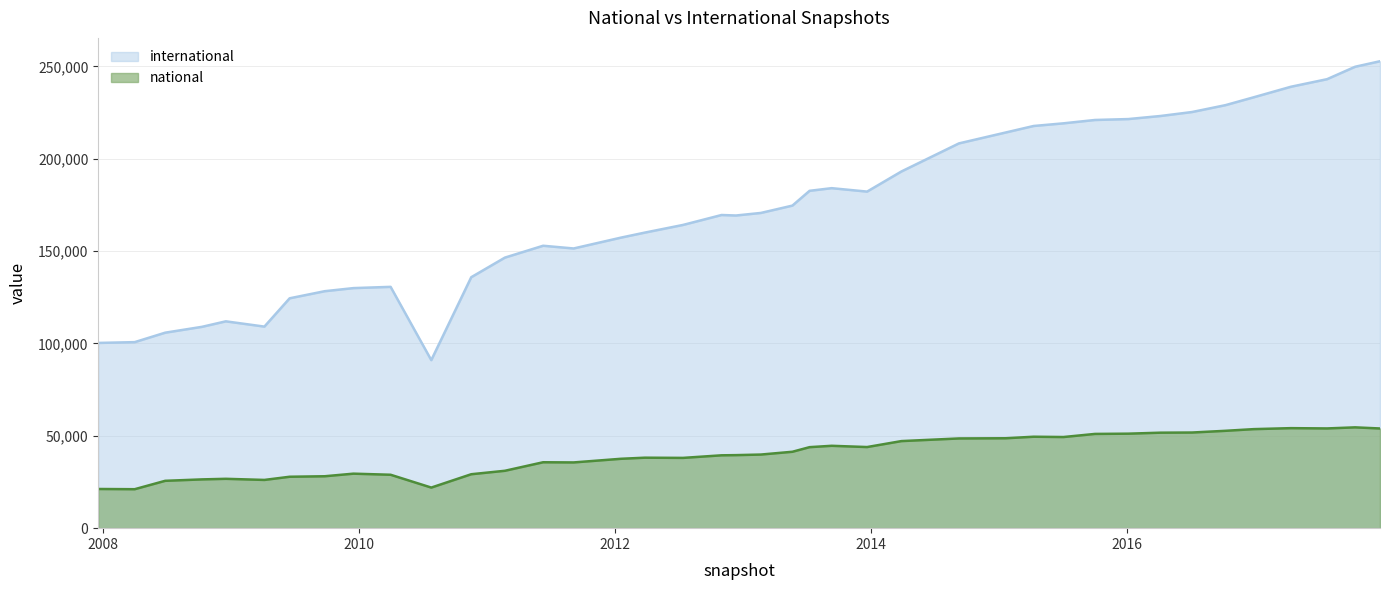

At which label does international first exceed 170662?

2013-05-21